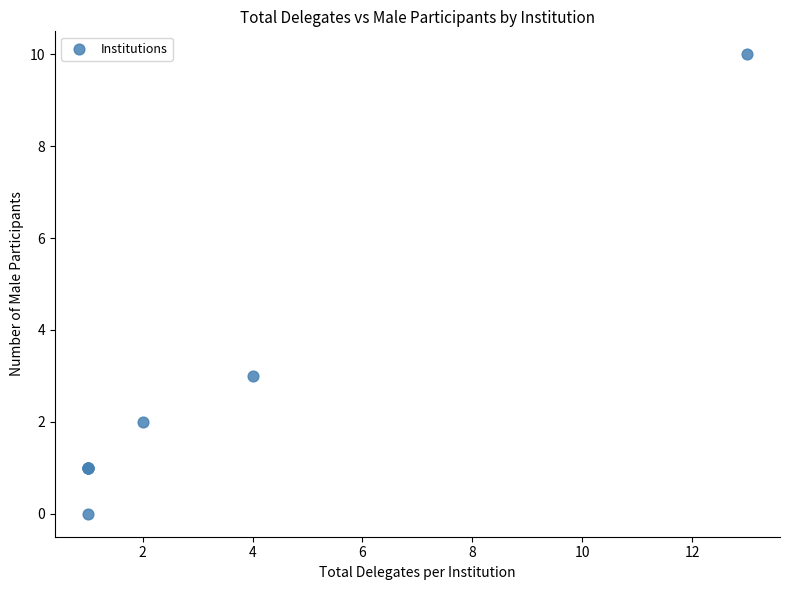

What Y value in the scatter plot is closest to 5?

3